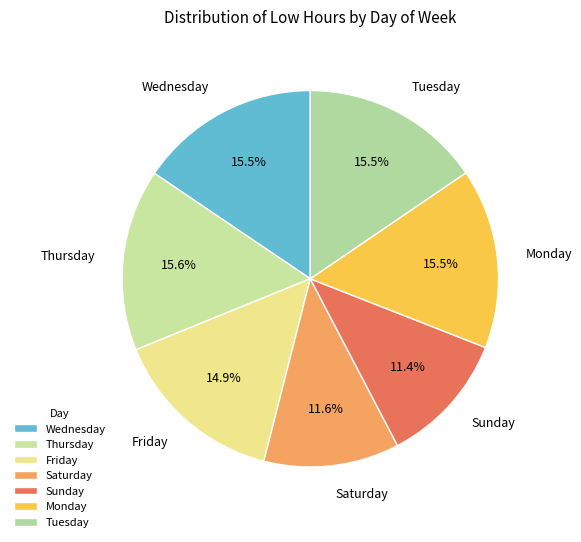

Which slice is the smallest?

Sun